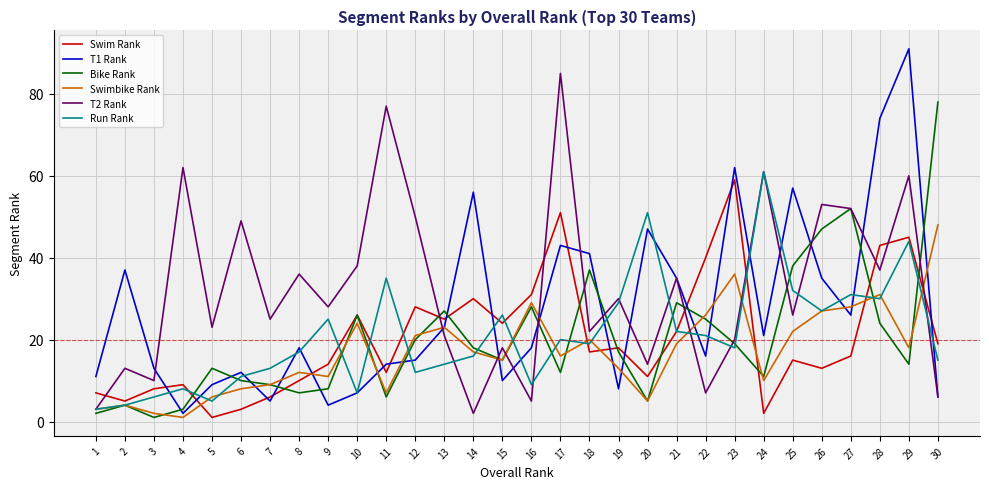

Does the chart have visible grid lines?

Yes